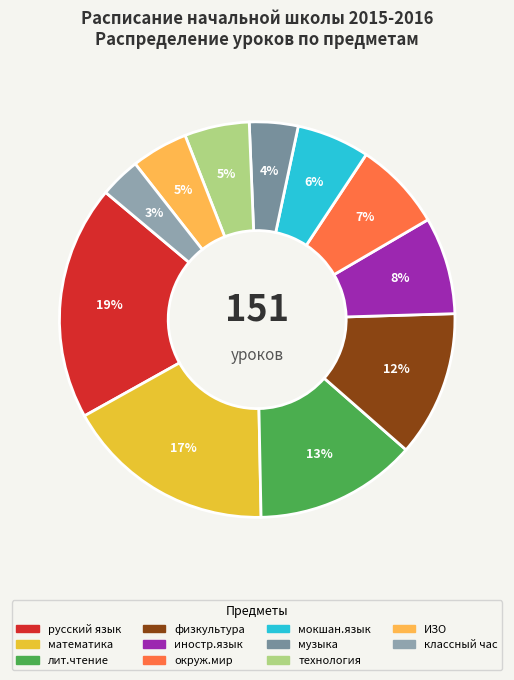

Is there any slice that represents more than half of the pie?

No